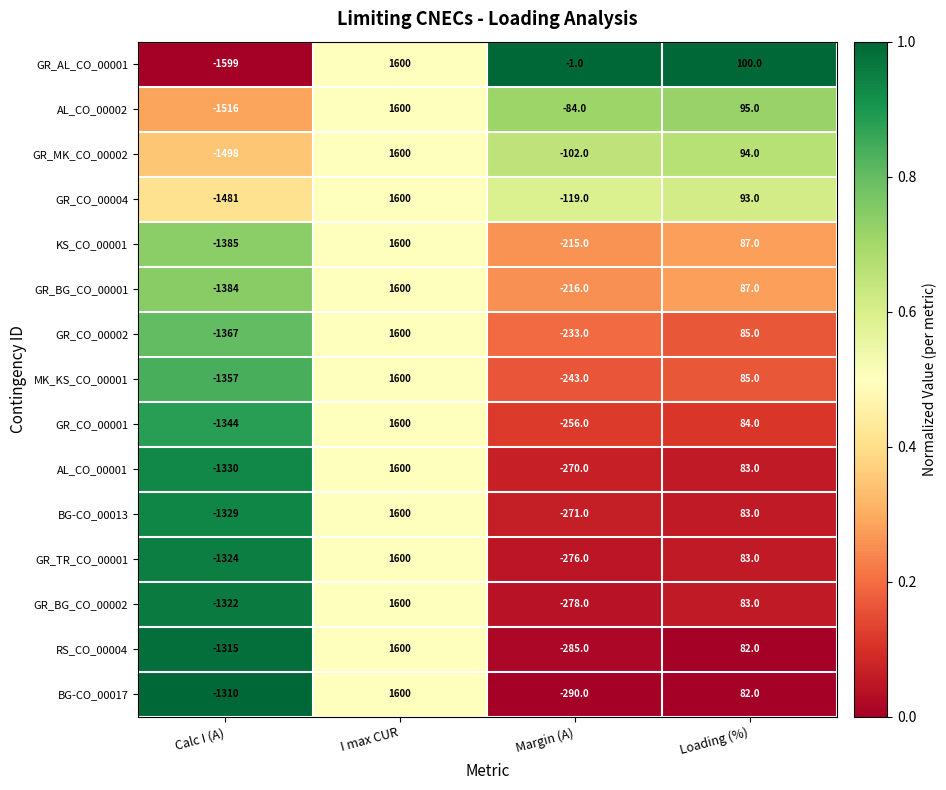

Which label corresponds to the largest value in the chart?

I max CUR